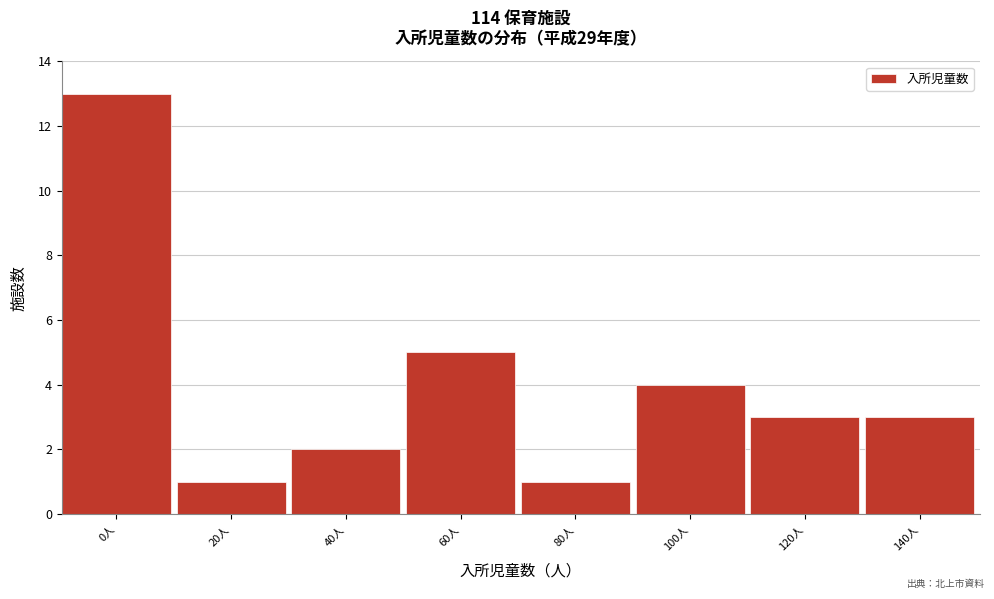

Reading right to left, what are all the values shown in this chart?

140人=3	120人=3	100人=4	80人=1	60人=5	40人=2	20人=1	0人=13